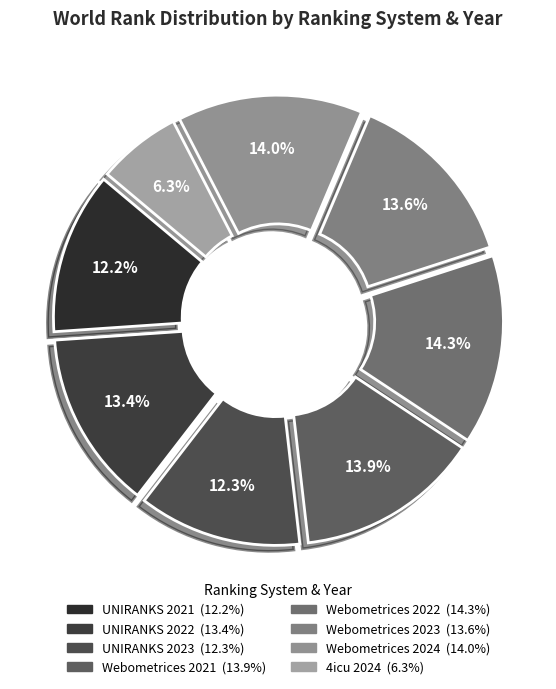

Approximately how many times larger is the value at UNIRANKS 2021 compared to Webometrices 2022?

0.9